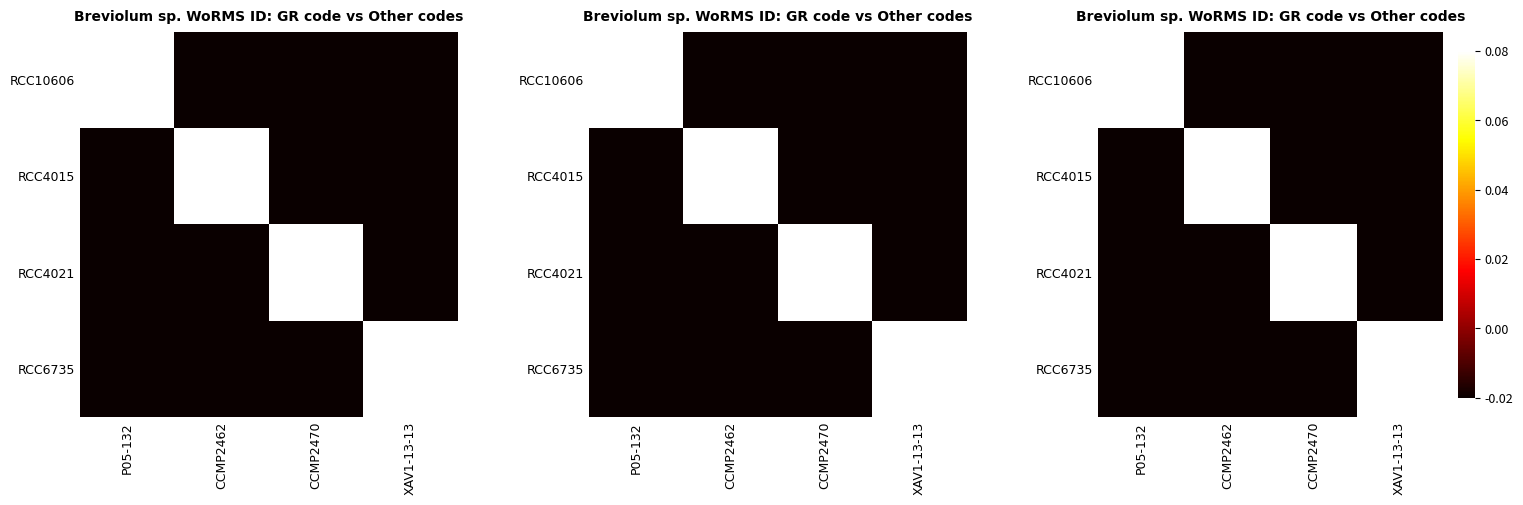

Which has a higher value, XAV1-13-13 or CCMP2462?

XAV1-13-13